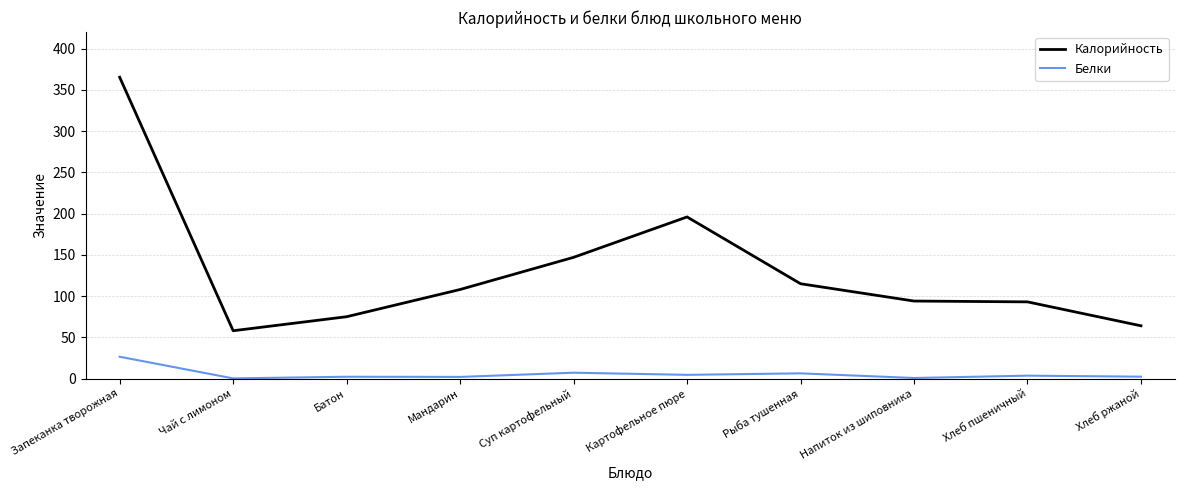

True or false: Калорийность and Белки cross at least once.

False